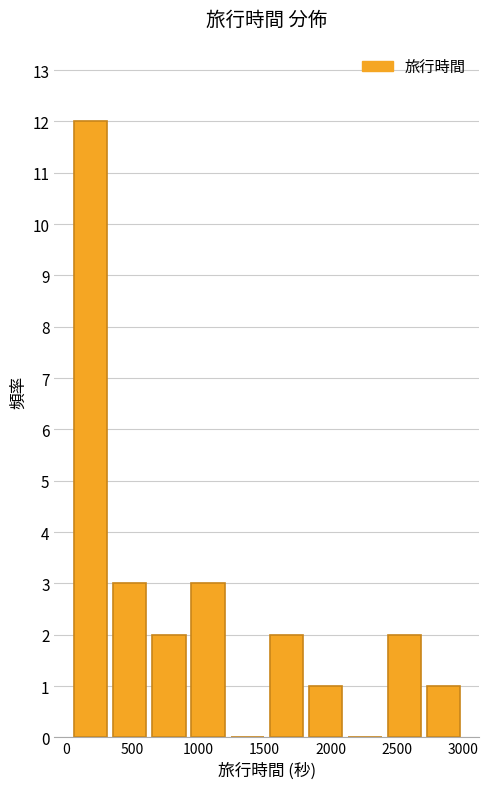

Reading left to right, transcribe this chart: for each bar, give the range it covers on the x-axis and its height. Neither the bar edges nor the heights are printed on the chart, so give them approximately, as read against the axes.

50 to 350: 12
350 to 650: 3
650 to 950: 2
950 to 1200: 3
1200 to 1500: 0
1500 to 1800: 2
1800 to 2100: 1
2100 to 2400: 0
2400 to 2700: 2
2700 to 3000: 1